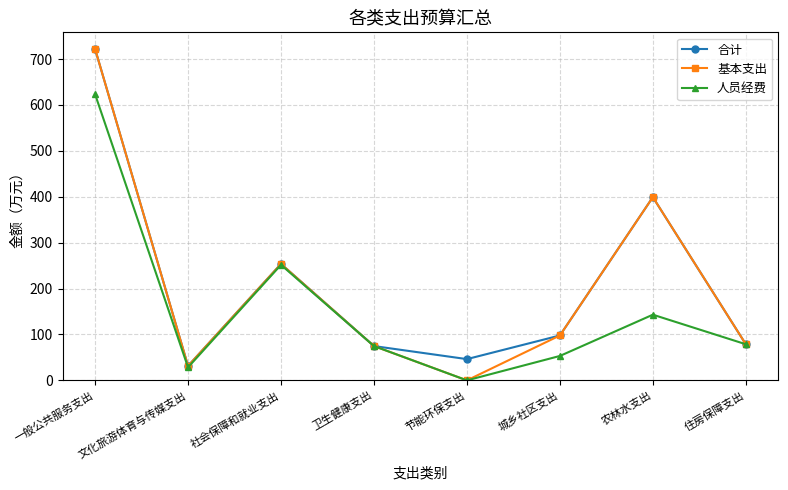

What is the total value across all series at 社会保障和就业支出?

759.0